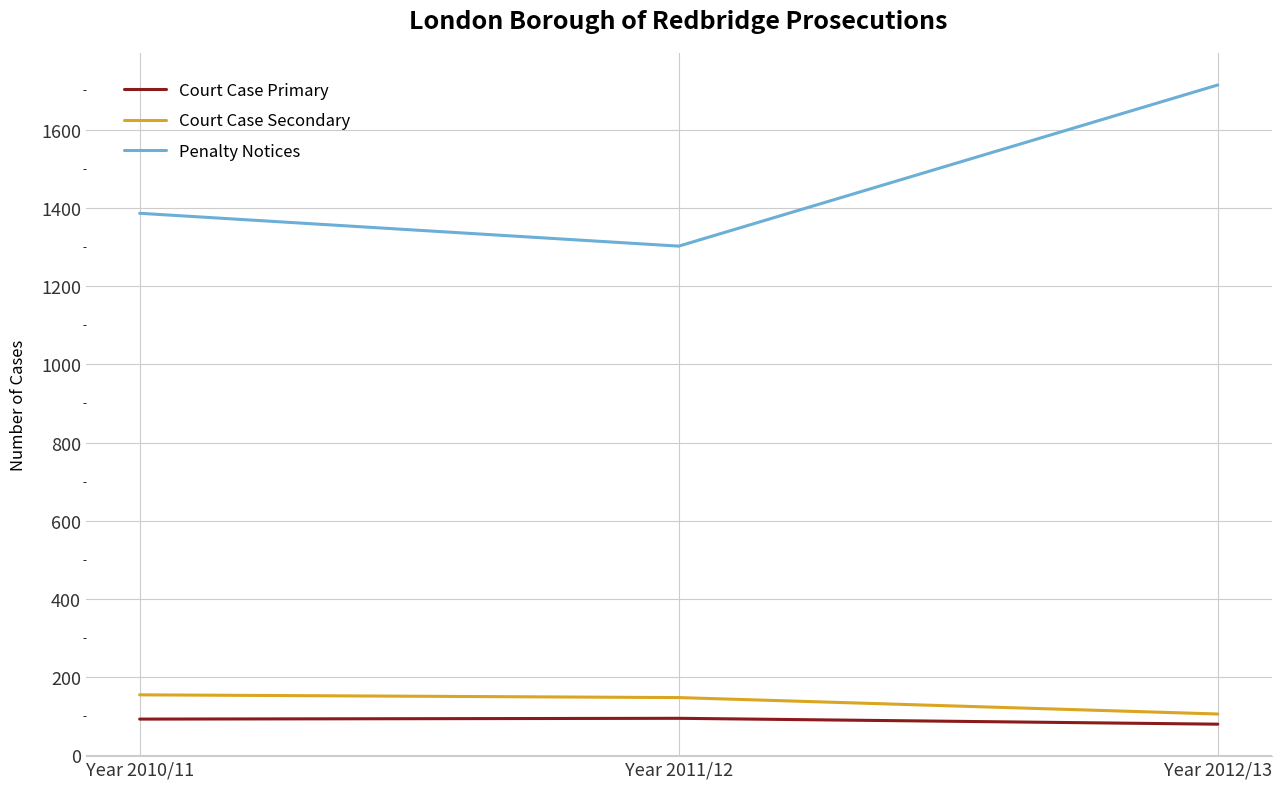

What is the spread (max minus min) of values at Year 2010/11?

1293